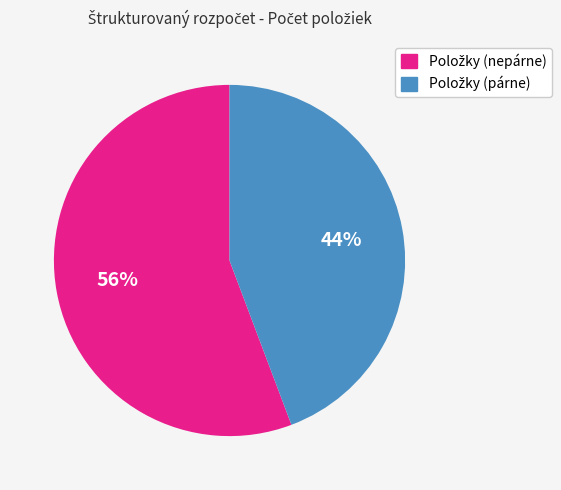

Is there a majority slice in this chart?

Yes